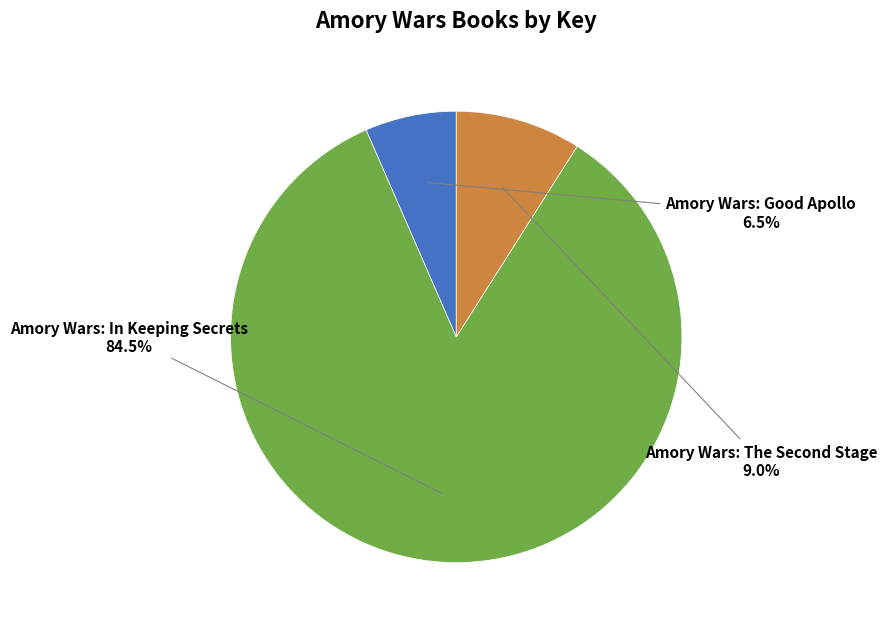

How many segments does this pie chart have?

3